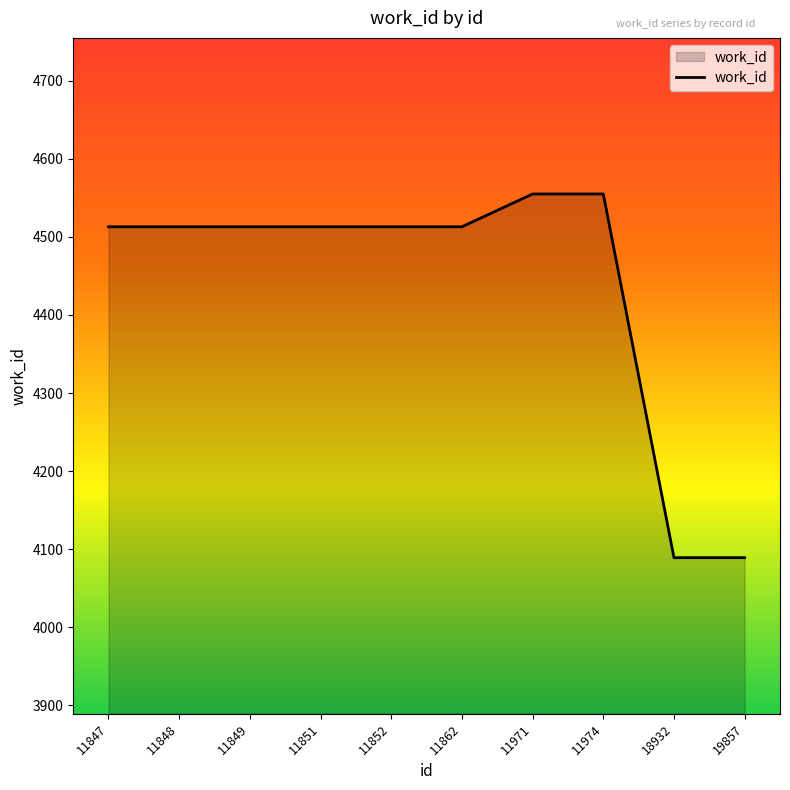

Reading left to right, extract all data points from this chart.

4513	4513	4513	4513	4513	4513	4555	4555	4089	4089